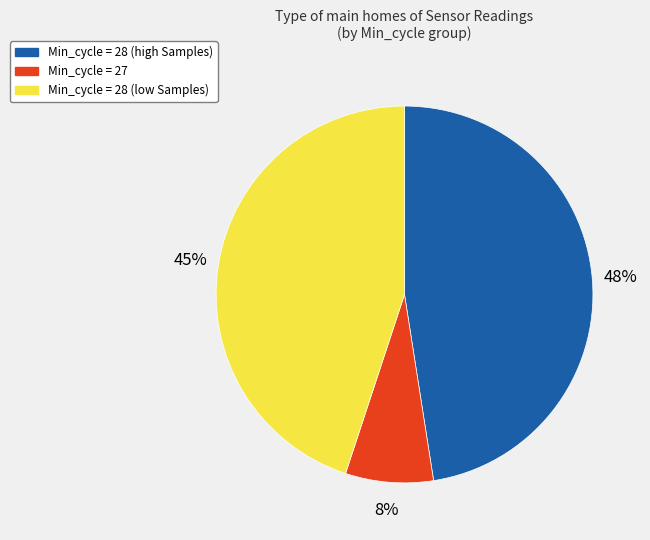

Does any single category account for the majority?

No